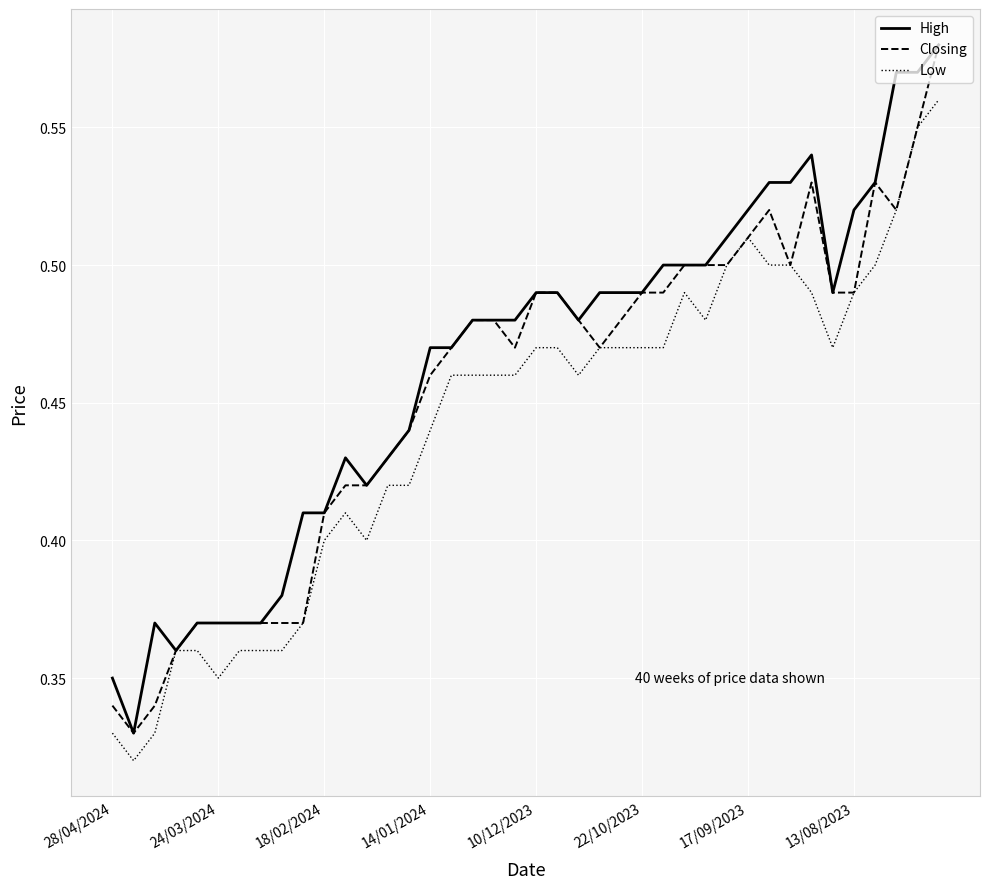

Rank the series by their average value, from highest to lowest.

High, Closing, Low